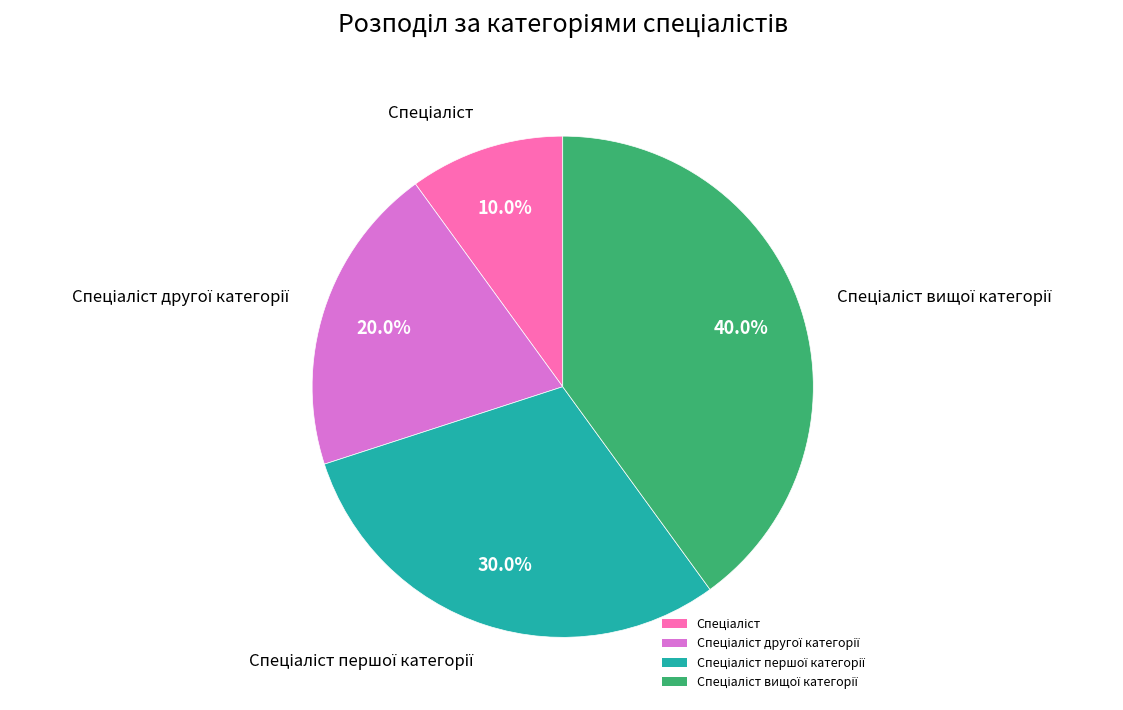

Is there any slice that represents more than half of the pie?

No